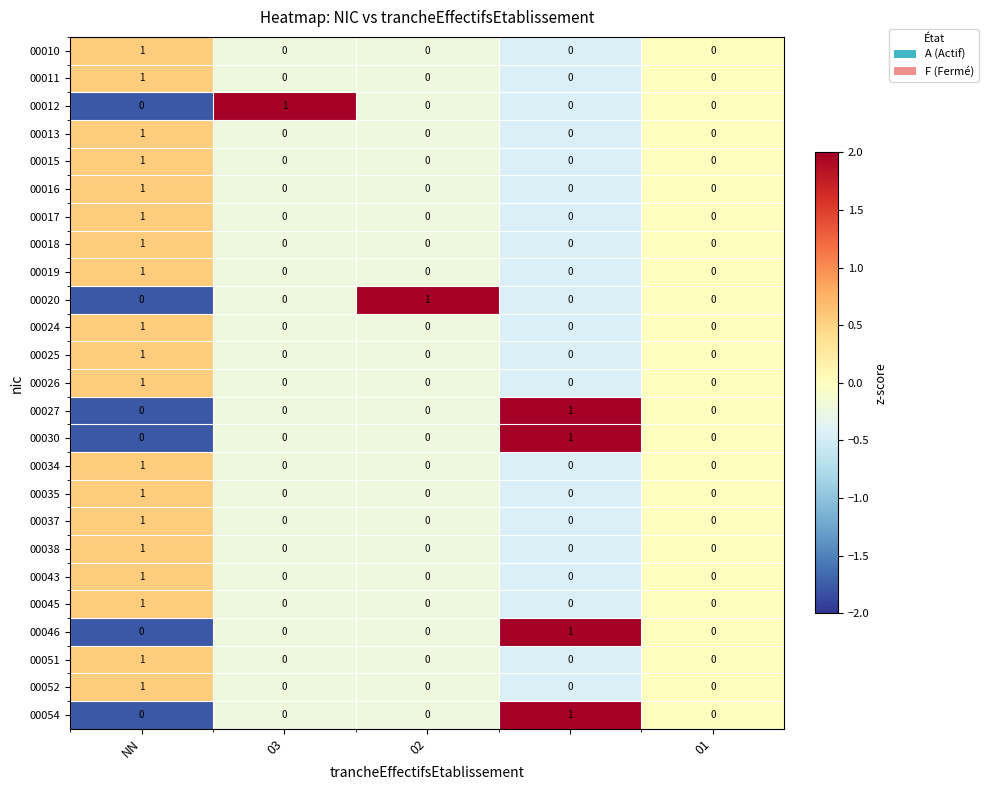

How many 00035 values are between 0 and 1?

5